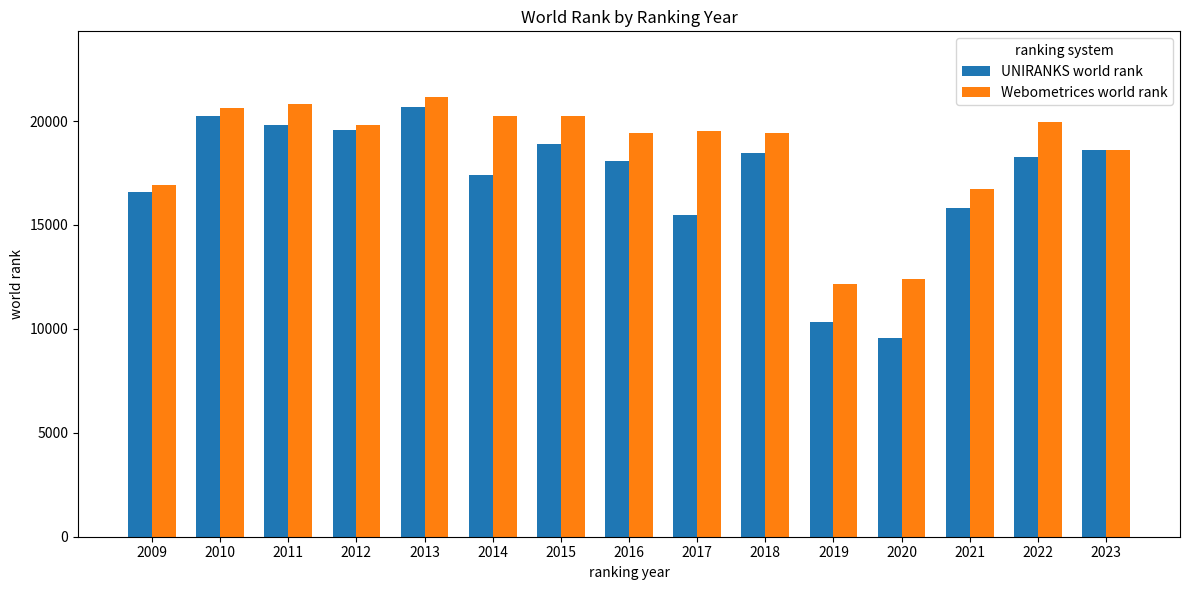

Which series changed the most between 2009 and 2015?

Webometrices world rank